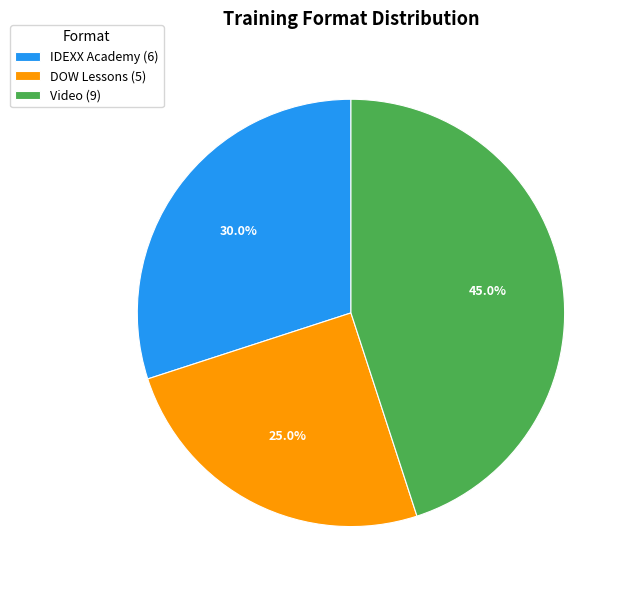

What percentage is NOT represented by Video?

55.0%